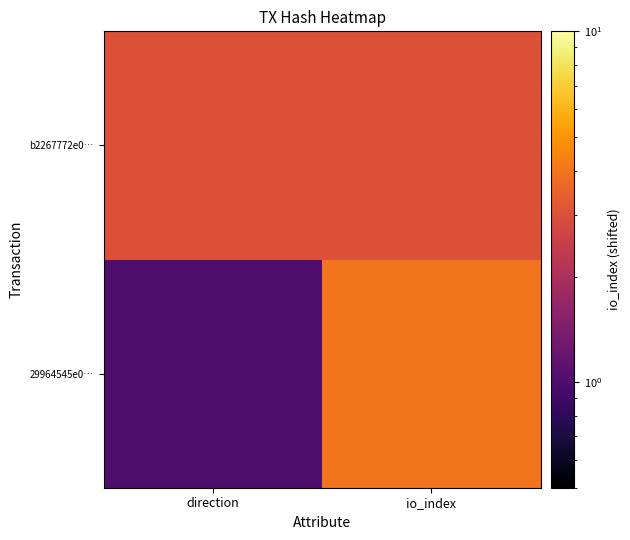

What is the total value across all series at direction?

4